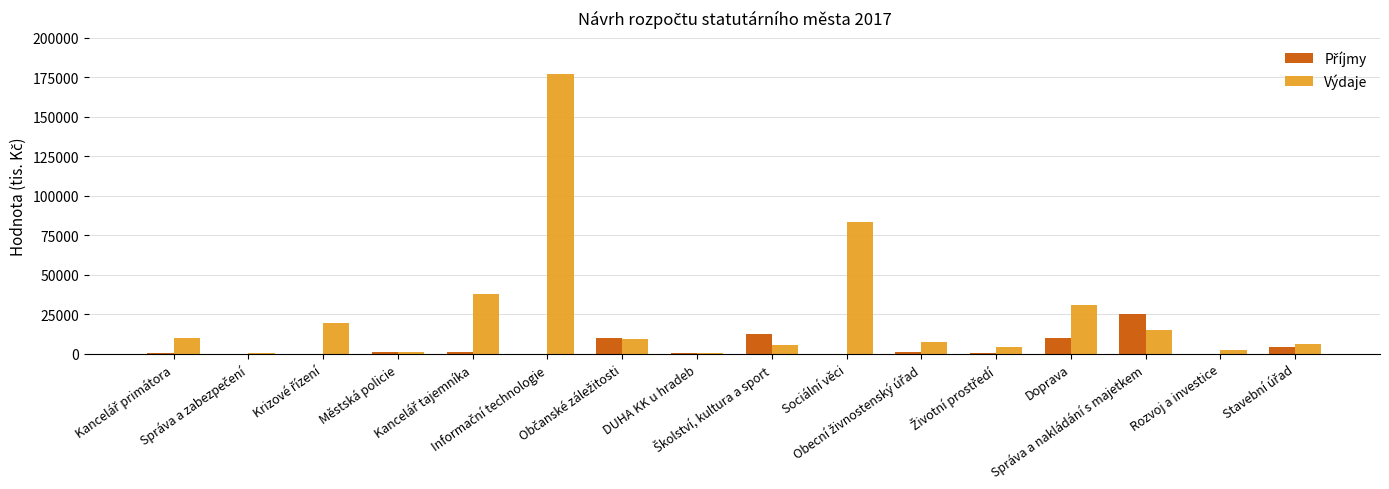

What is the maximum value shown in the chart?

177316.4